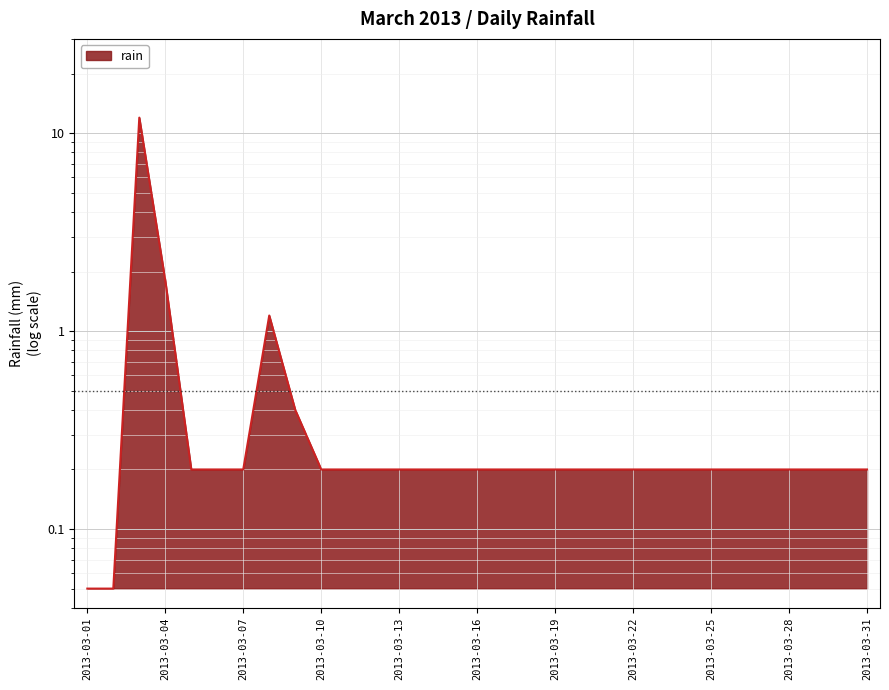

What is the sum of all values?

20.5